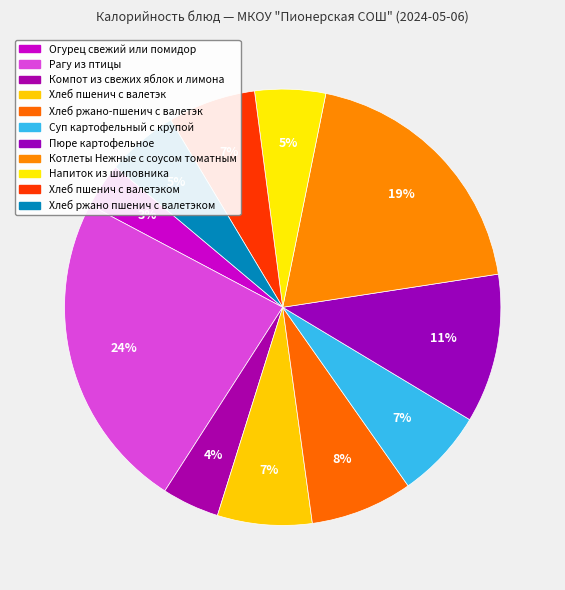

How many segments does this pie chart have?

11